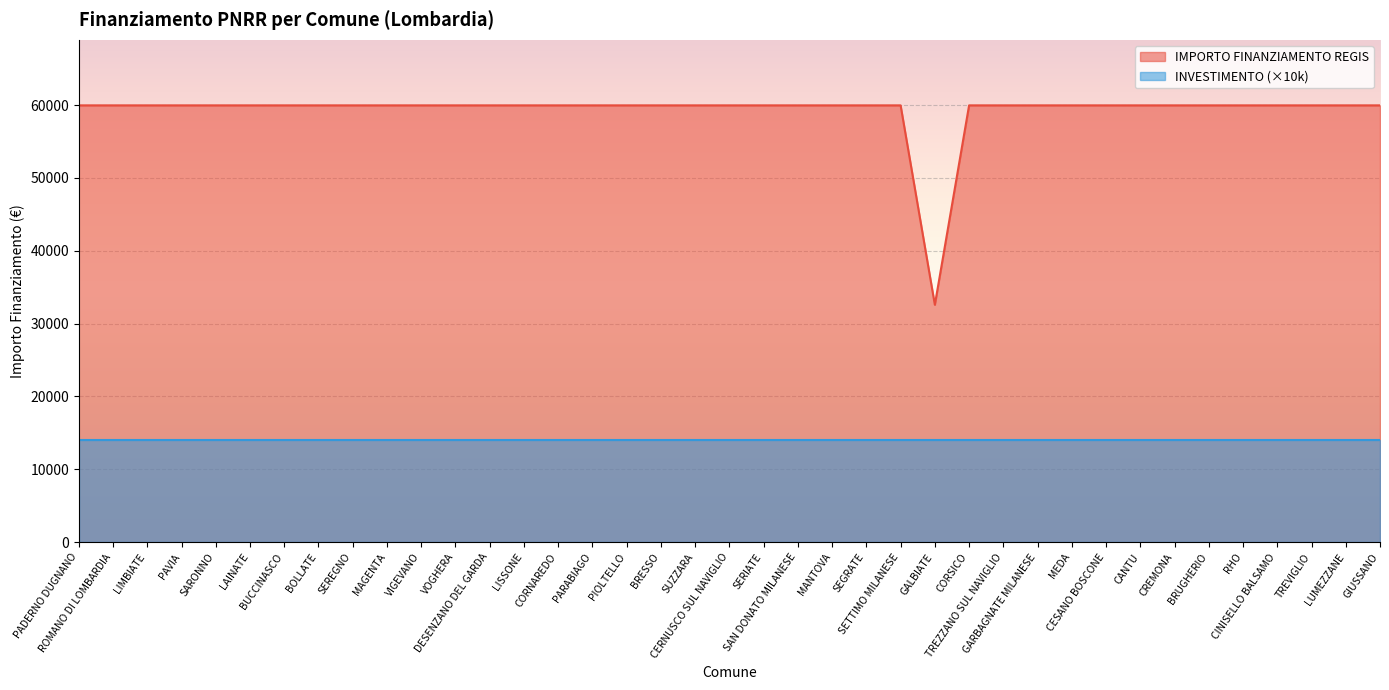

How many values are below 59966?

1